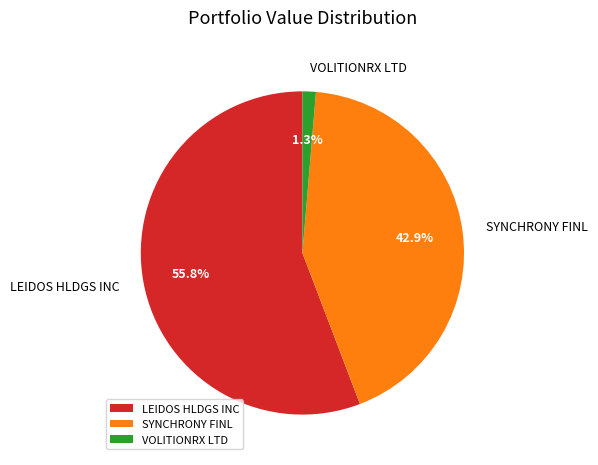

What is the total percentage of VOLITIONRX LTD and LEIDOS HLDGS INC?

57.1%